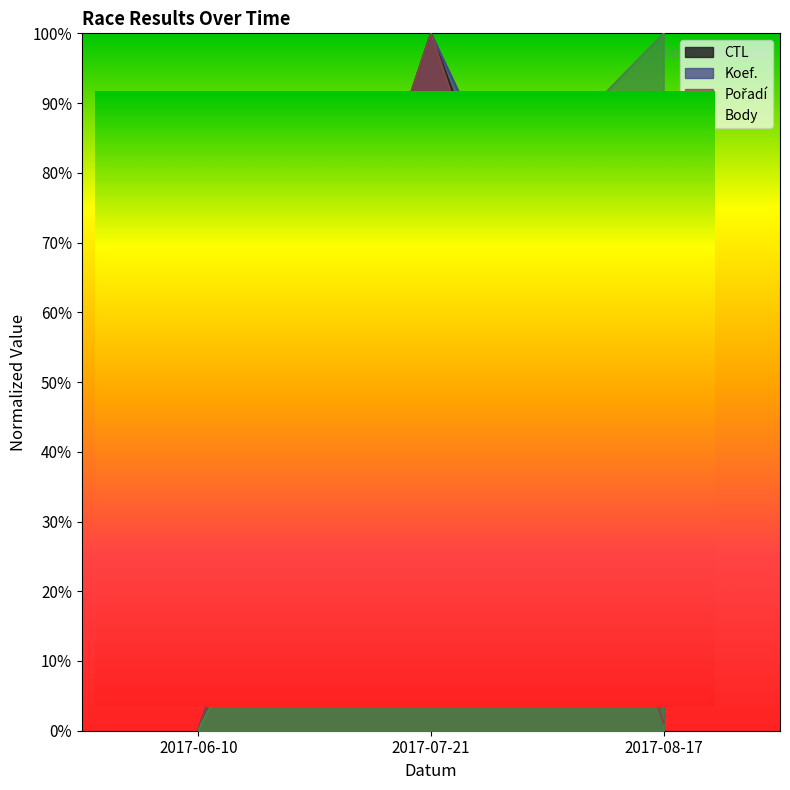

Does the chart have visible grid lines?

No